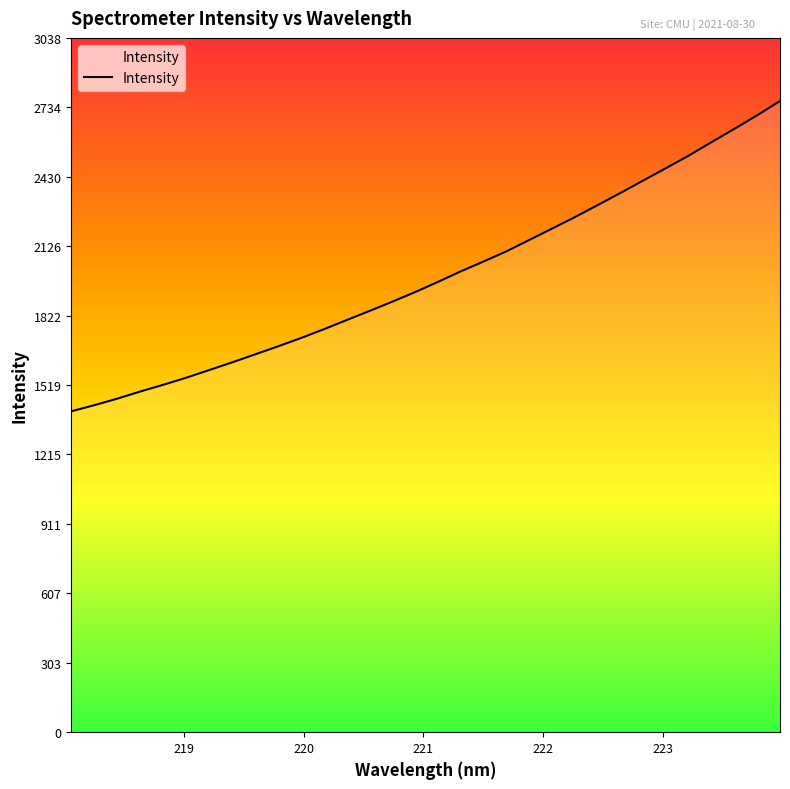

What is the greatest value displayed?

2761.8